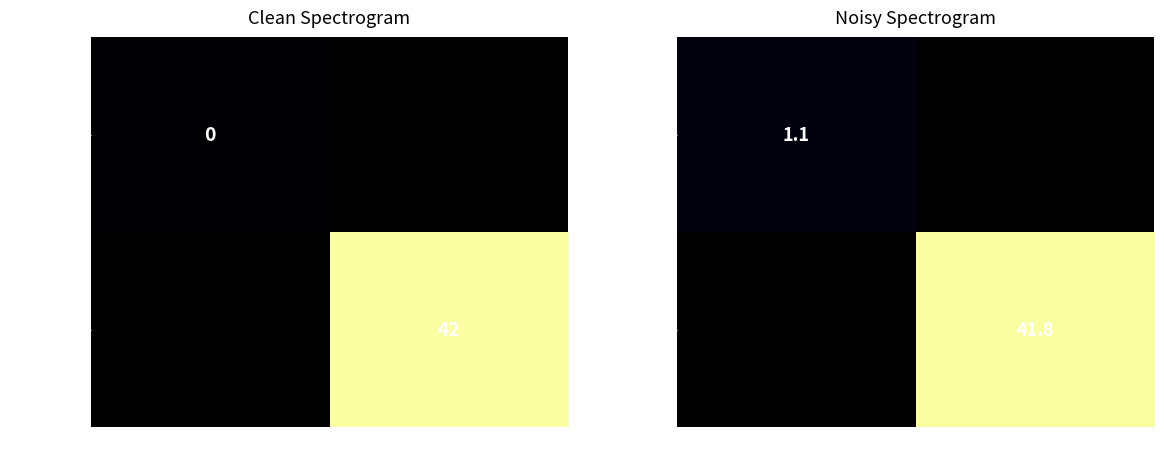

Which has a higher value, -1 or 1?

1